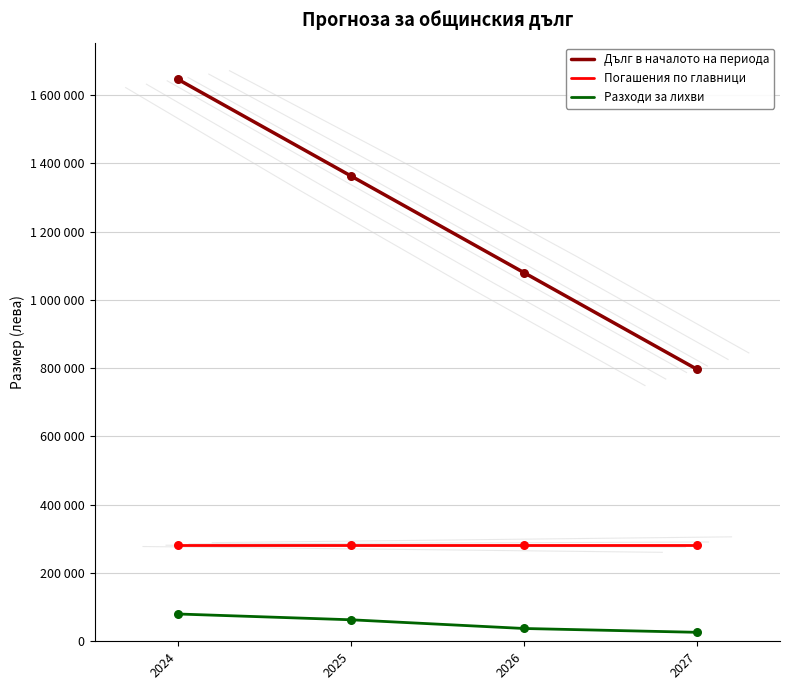

Which series reaches the maximum Y coordinate?

Дълг в началото на периода